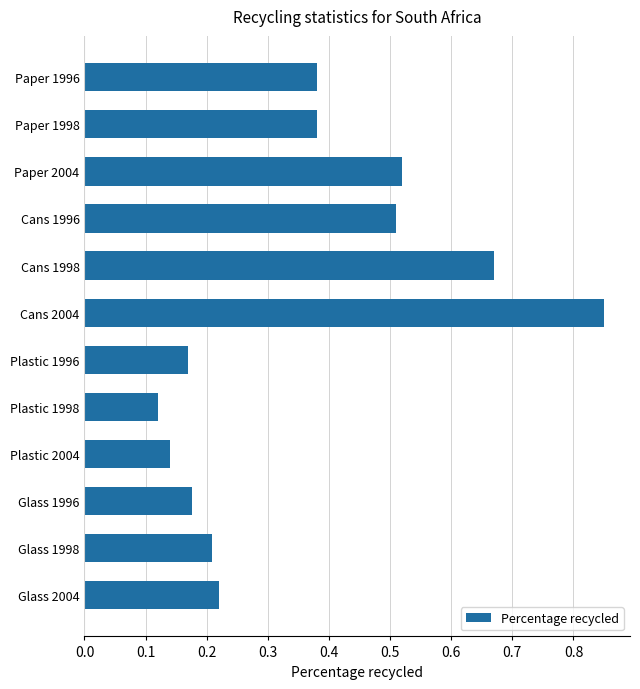

Where is the data nearest to the value 0?

Plastic 1998